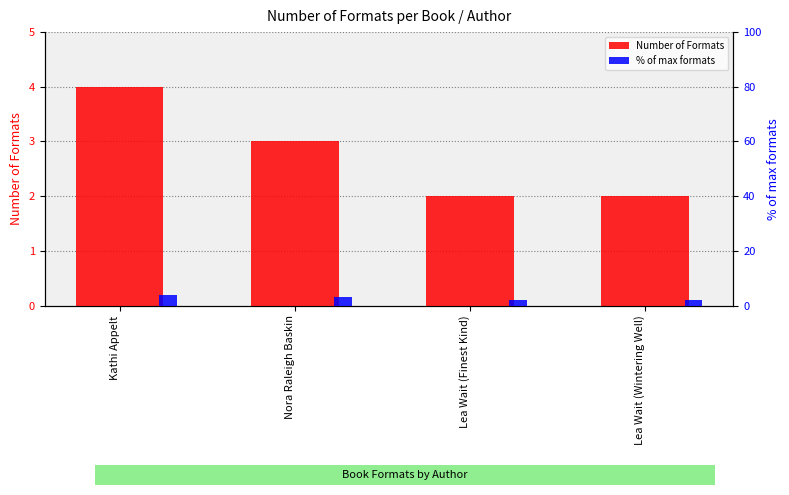

What is the smallest value displayed?

2